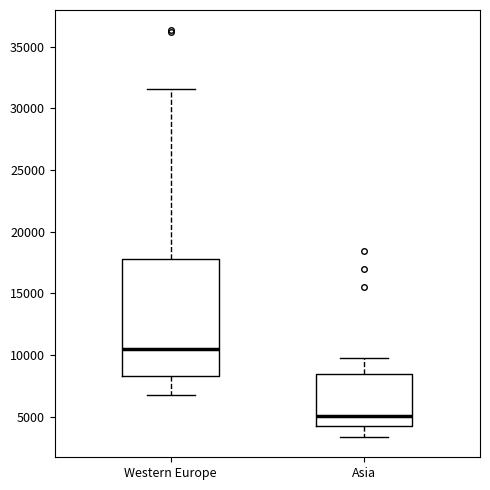

Reading left to right, read every box against the y-axis: the position of its median line, the range the box covers, and the ends of its whiskers. The values are not printed on the chart, so give them approximately, as read against the axis.

Western Europe: median 10500, box 8500 to 18000, whiskers 7000 to 31500
Asia: median 5000, box 4000 to 8500, whiskers 3500 to 10000